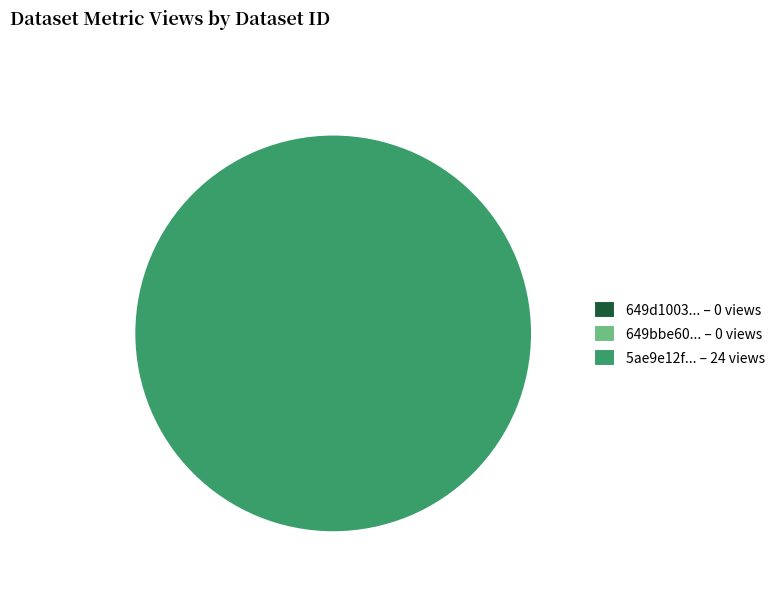

What is the total percentage of 649bbe60078190f89ce771a7 and 5ae9e12fc8d8c9146a44cd04?

100.0%